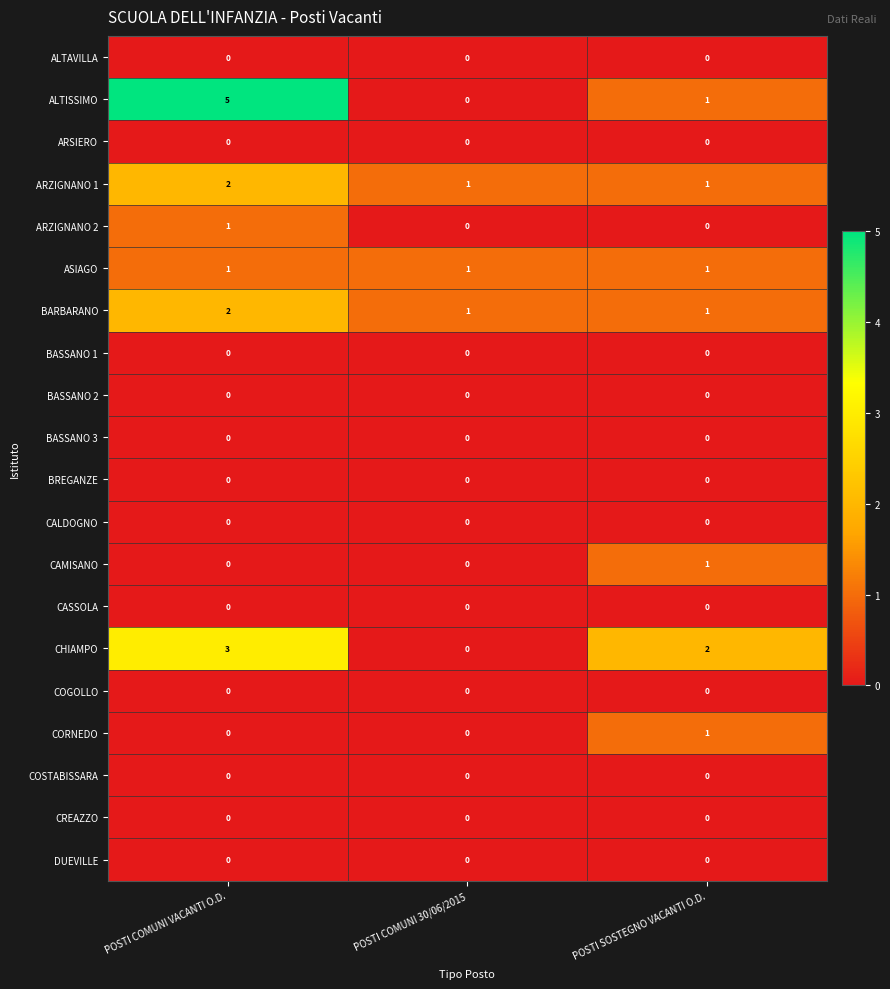

What is the greatest value displayed?

5